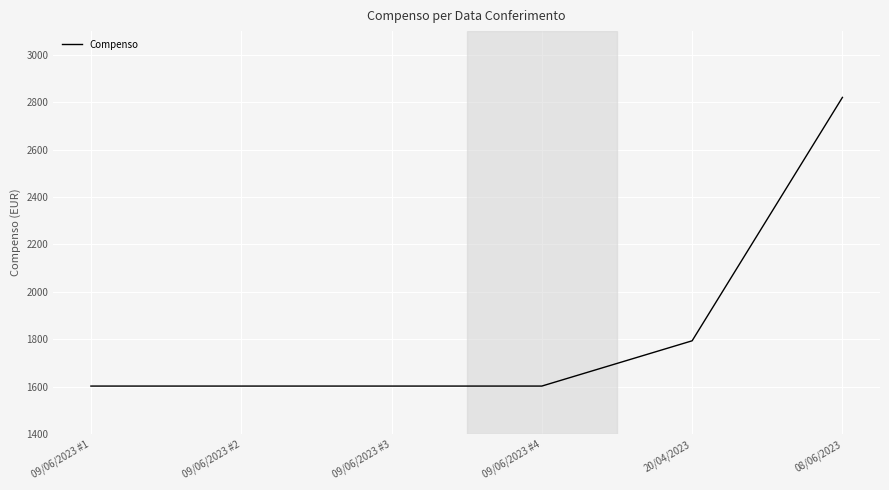

Reading right to left, list all the values displayed in this chart.

08/06/2023=2820.3	20/04/2023=1793.2	09/06/2023 #4=1602.2	09/06/2023 #3=1602.2	09/06/2023 #2=1602.2	09/06/2023 #1=1602.2